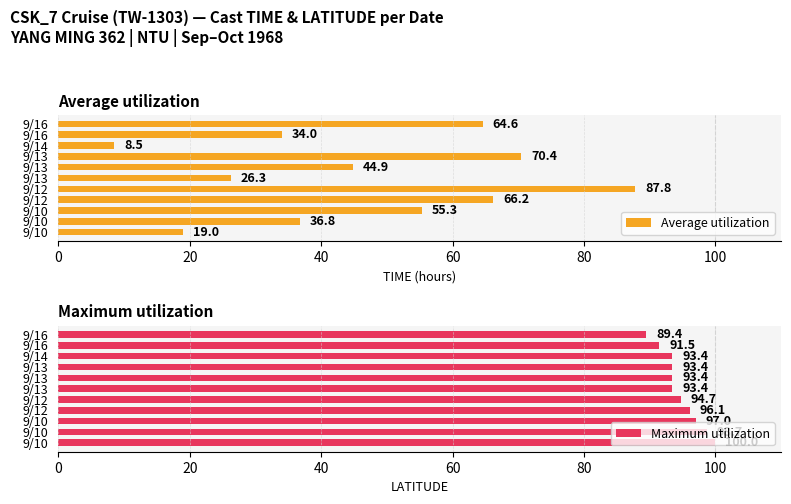

Is the value of Average utilization at 9/12 greater than the value of Maximum utilization at 9/12?

No